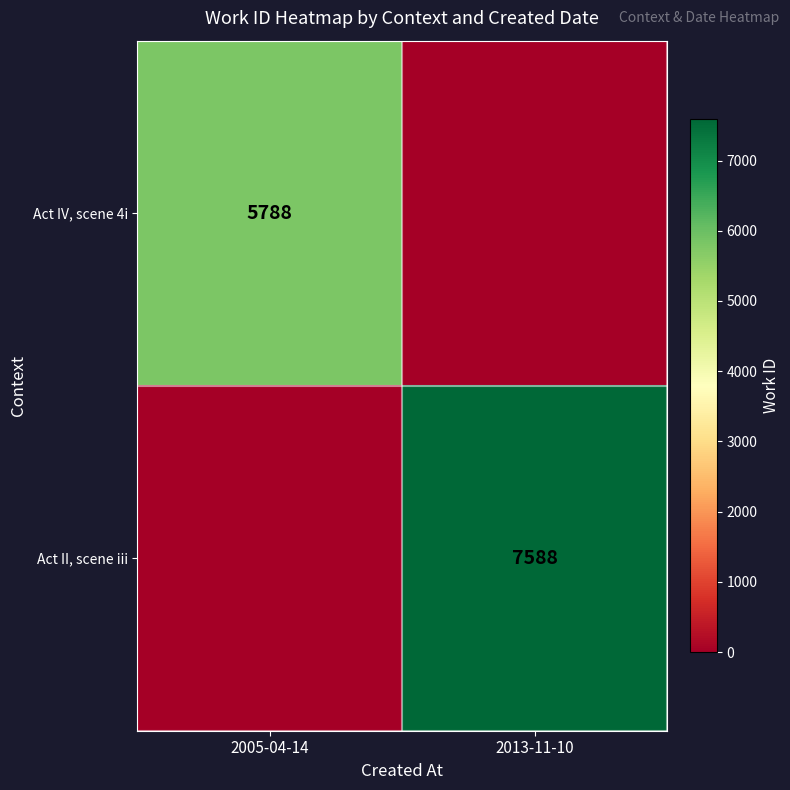

The Act II, scene iii series shows 7588 at 2013-11-10. True or false?

True